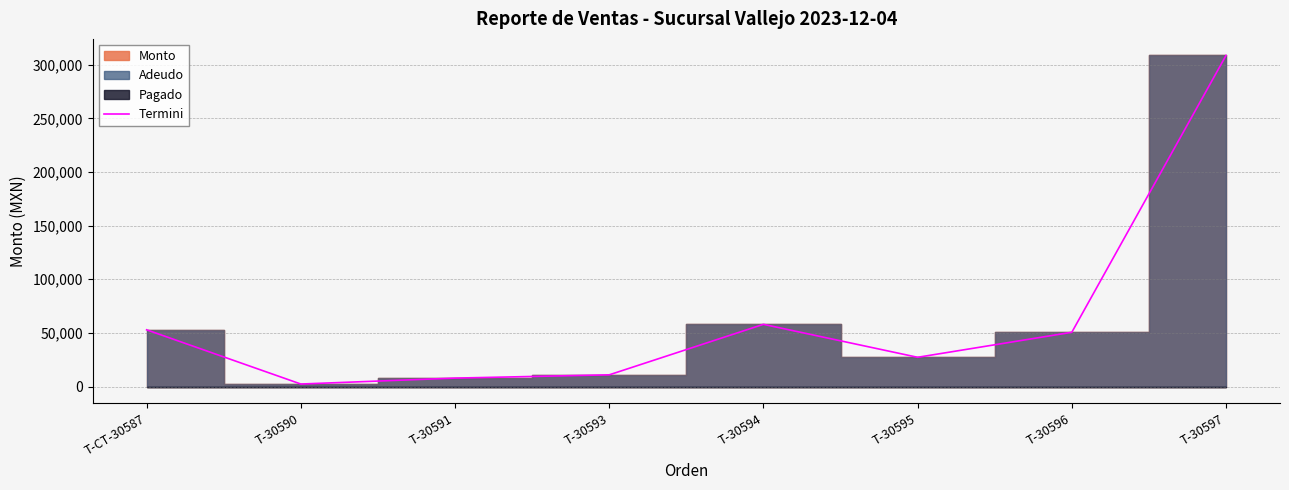

What is the label of the 7th point from the left?

T-30596